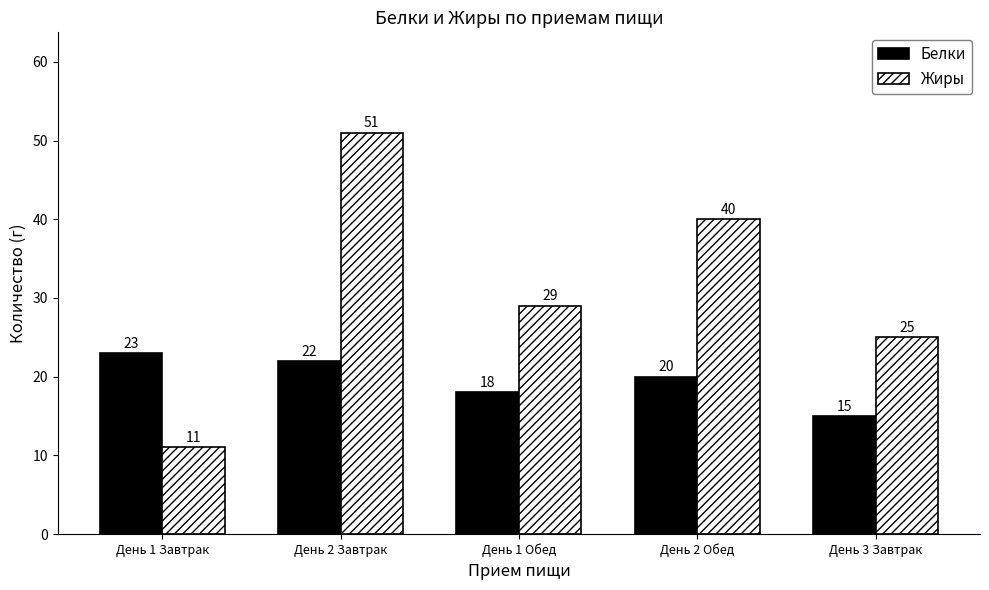

Where is Жиры nearest to the value 31?

День 1 Обед